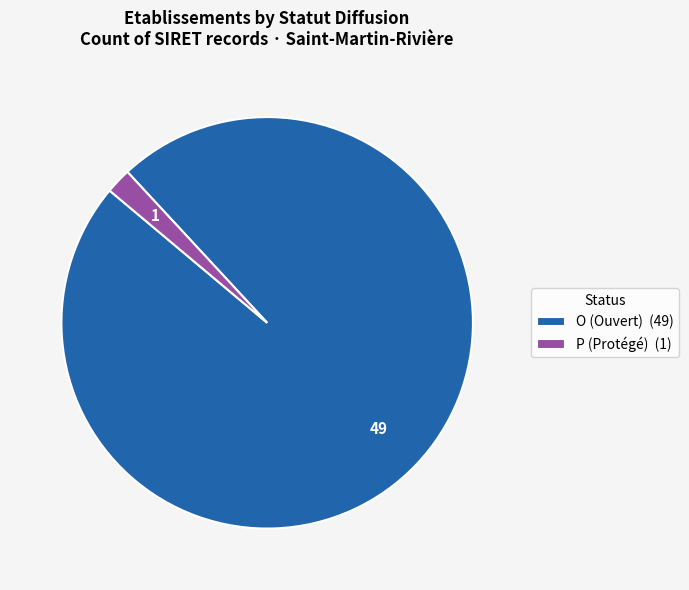

Is the sum of O (Ouvert) (49) and P (Protégé) (1) greater than half?

Yes